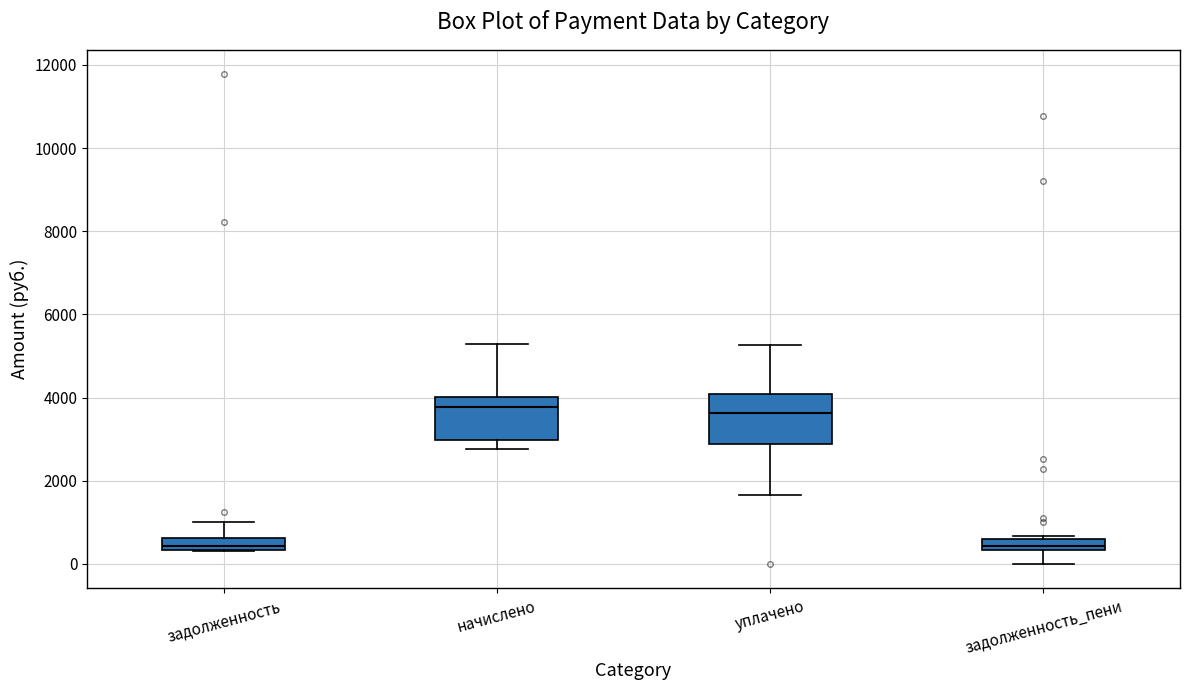

Where does the lower whisker of the box for начислено end on the y-axis? The values are not printed on the chart, so give them approximately, as read against the axis.

2800